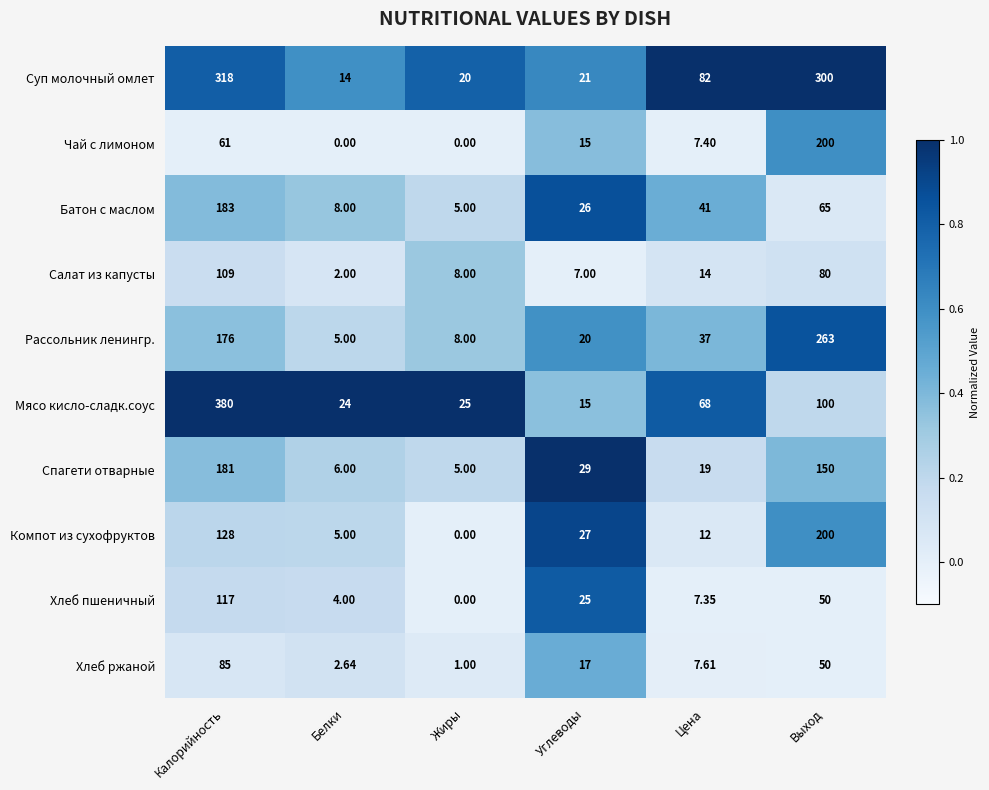

List the labels in order of Суп молочный омлет value, smallest first.

Белки, Жиры, Углеводы, Цена, Выход, Калорийность